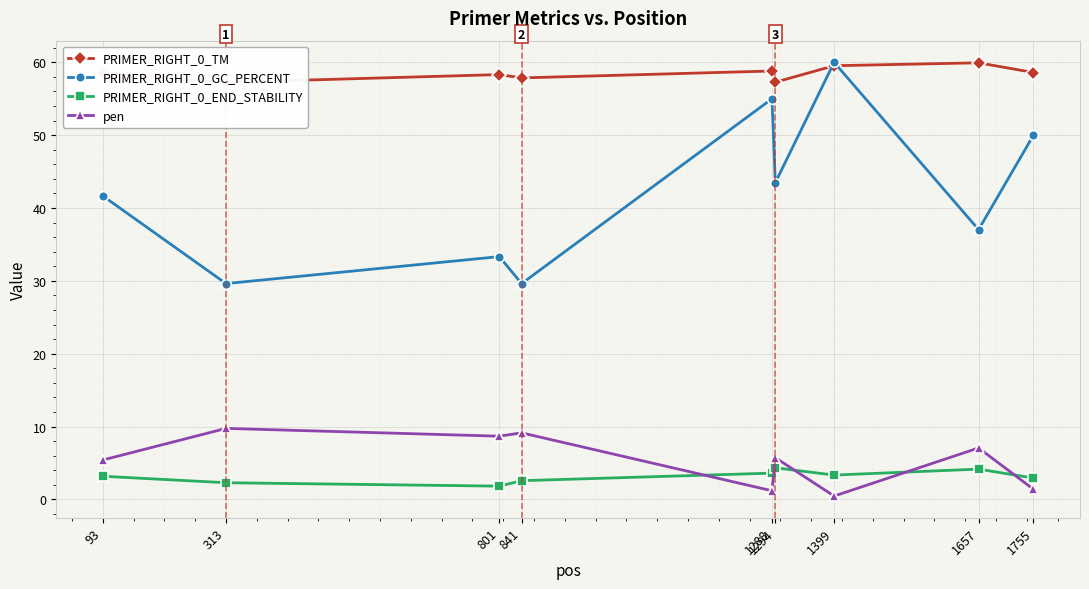

What is the value of the PRIMER_RIGHT_0_TM point at the 1st from the left?

58.6